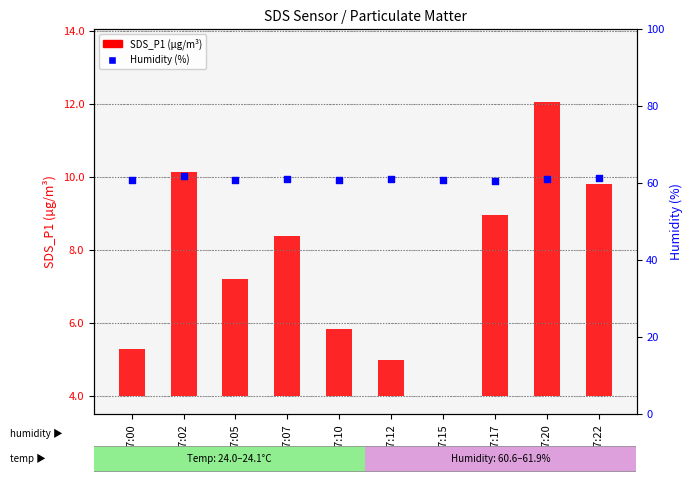

At how many categories does at least one series exceed 60?

10